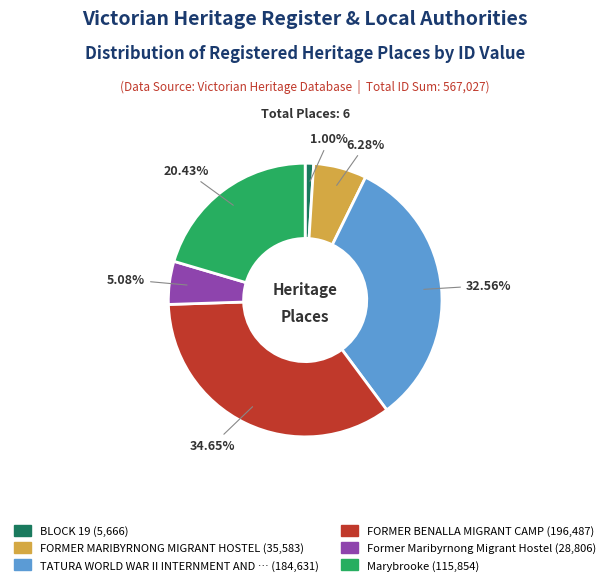

Does any single category account for the majority?

No